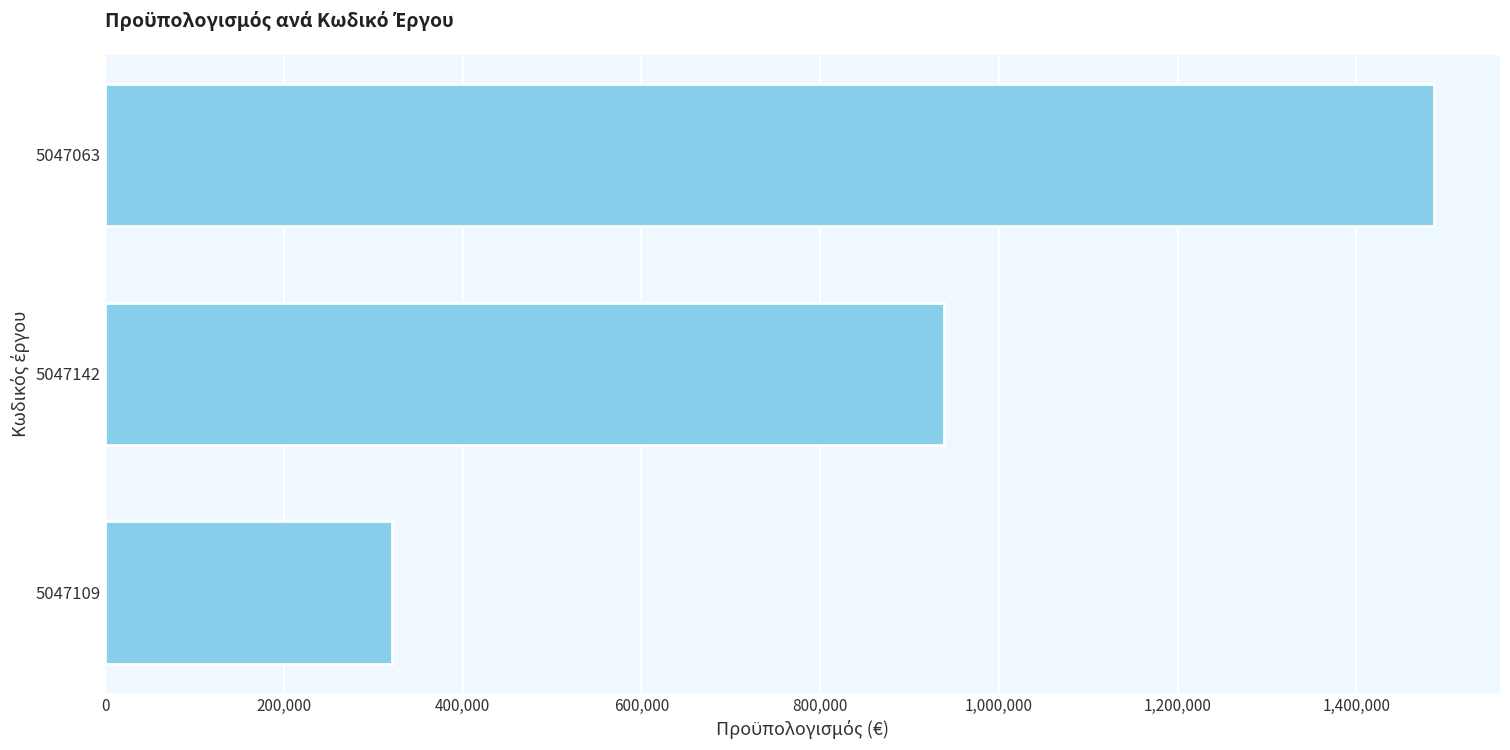

Is it true that the value at 5047109 is 321239.5?

True